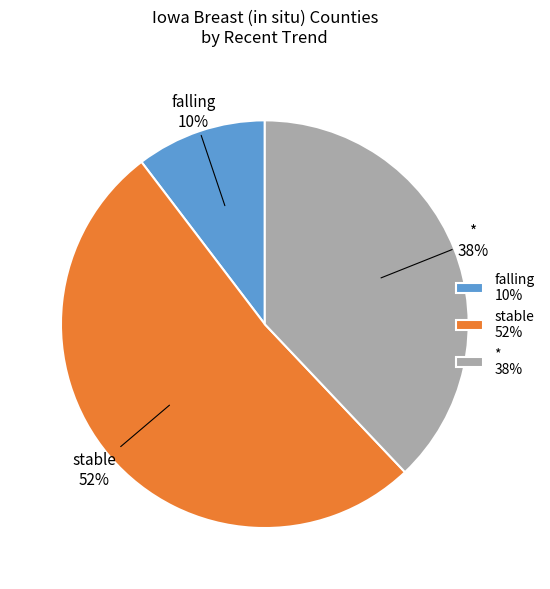

Rank the categories by value from highest to lowest.

stable 52%, * 38%, falling 10%